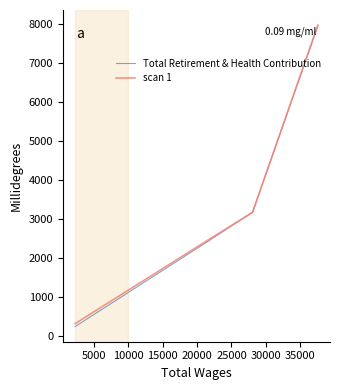

What is the difference between the maximum and minimum values in the scan 1 series?

7664.7